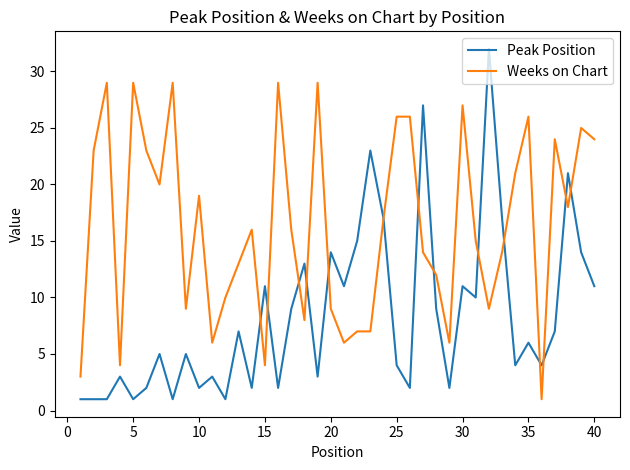

How many lines are shown in the chart?

2